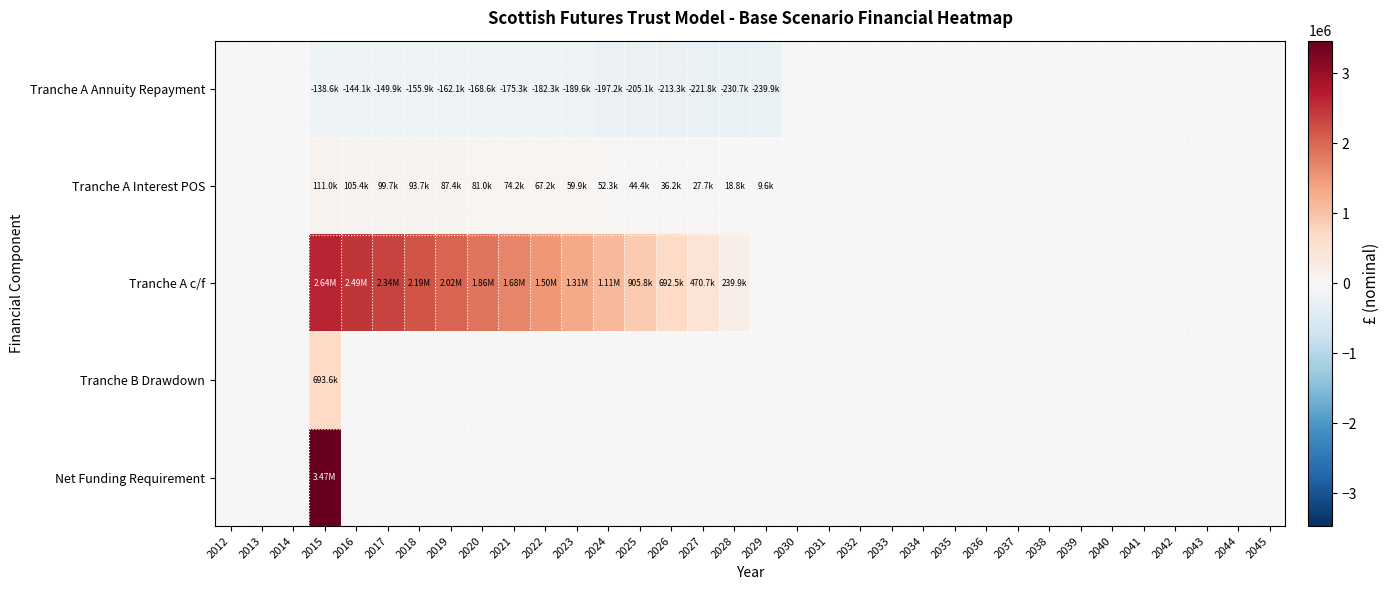

What is the greatest value displayed?

3468087.7